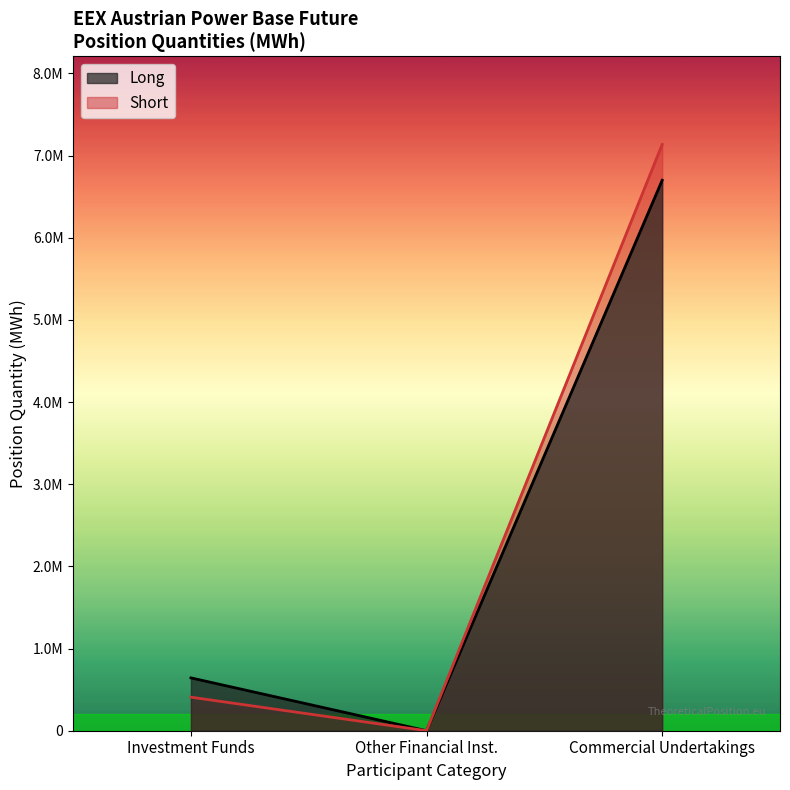

True or false: Risk reducing (Long) and Other (Short) intersect in this chart.

False